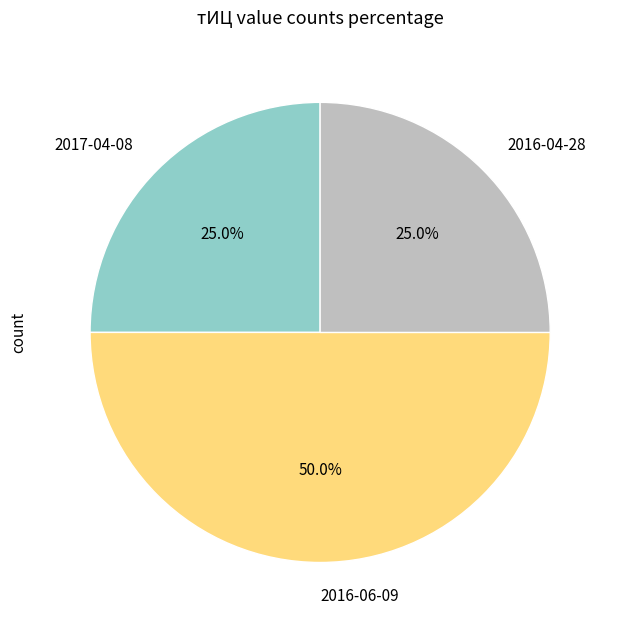

What is the ratio of the value at 2016-06-09 to the value at 2016-04-28?

2.0